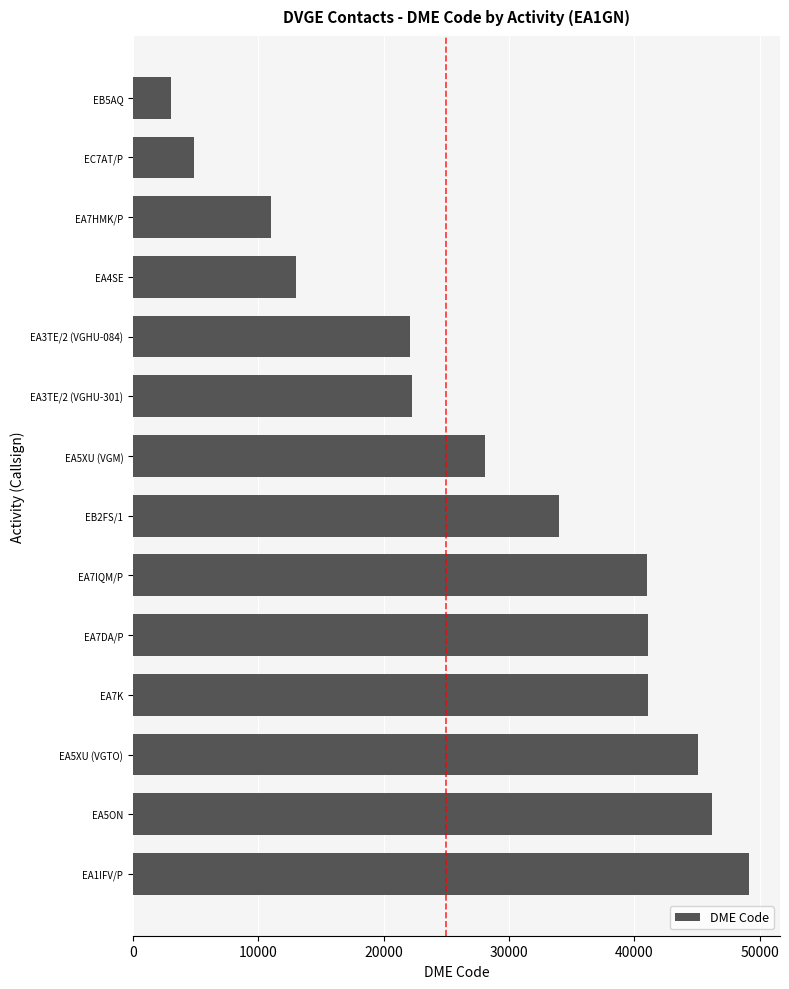

What is the approximate value at EC7AT/P, to the nearest 100?

4900